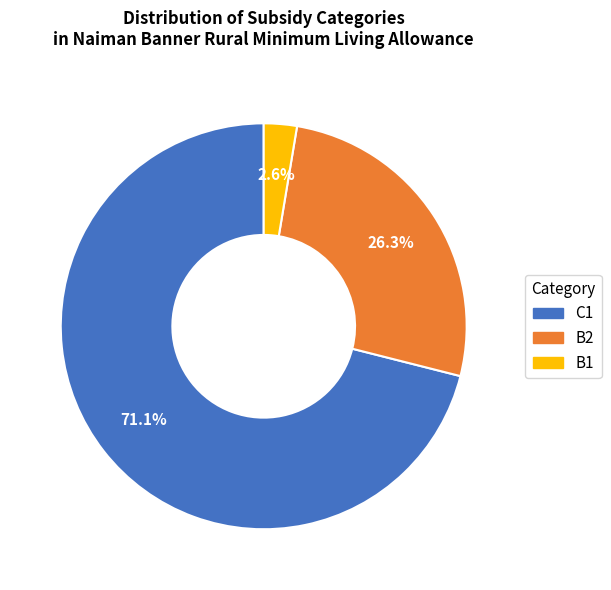

To the nearest percent, what portion does B2 represent?

26%